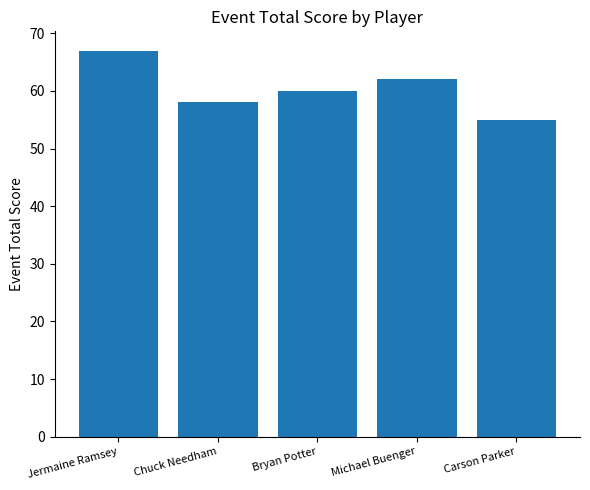

What is the smallest value displayed?

55